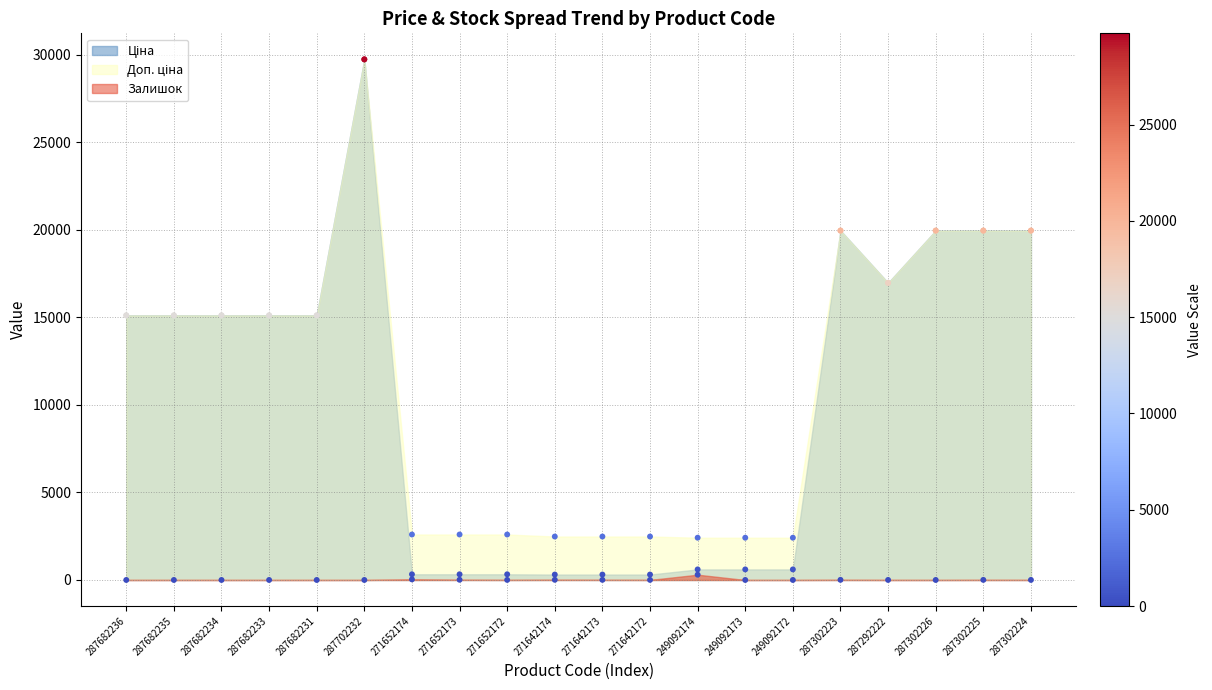

What is the total value across all series at 287302223?

39935.3